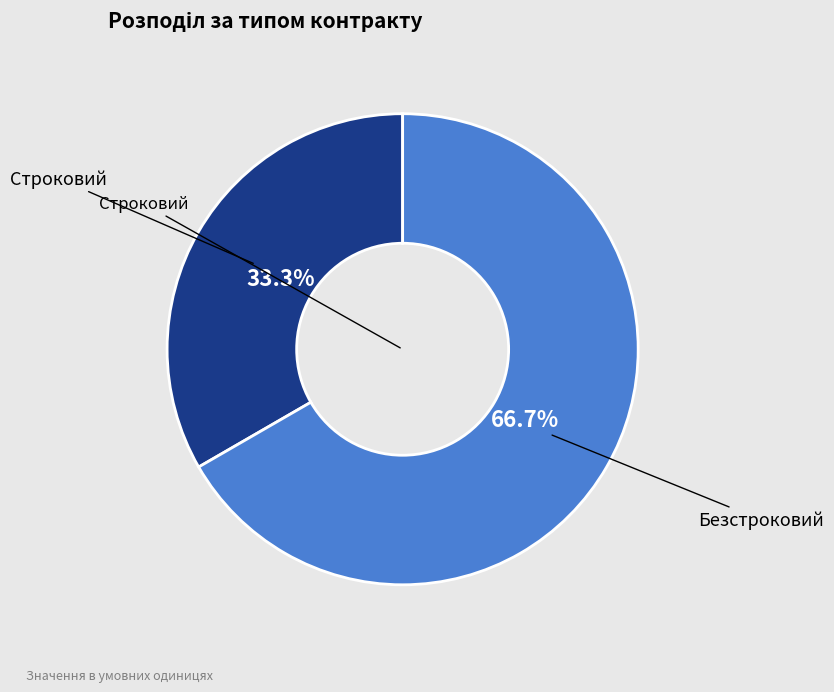

Is there any slice that represents more than half of the pie?

Yes